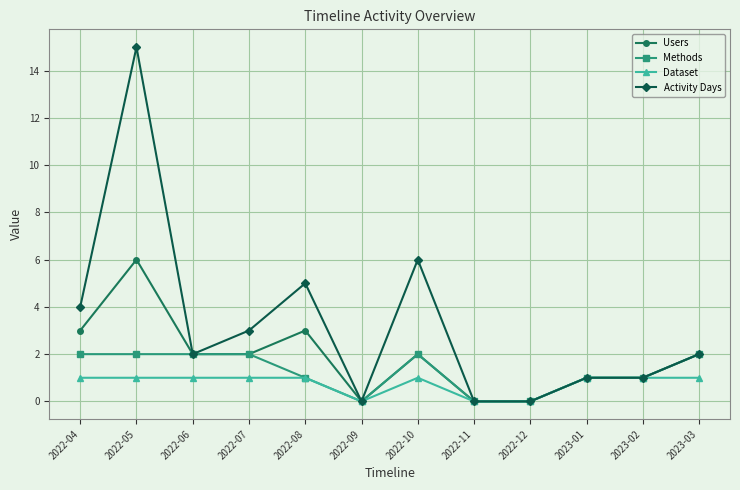

How many lines are shown in the chart?

4